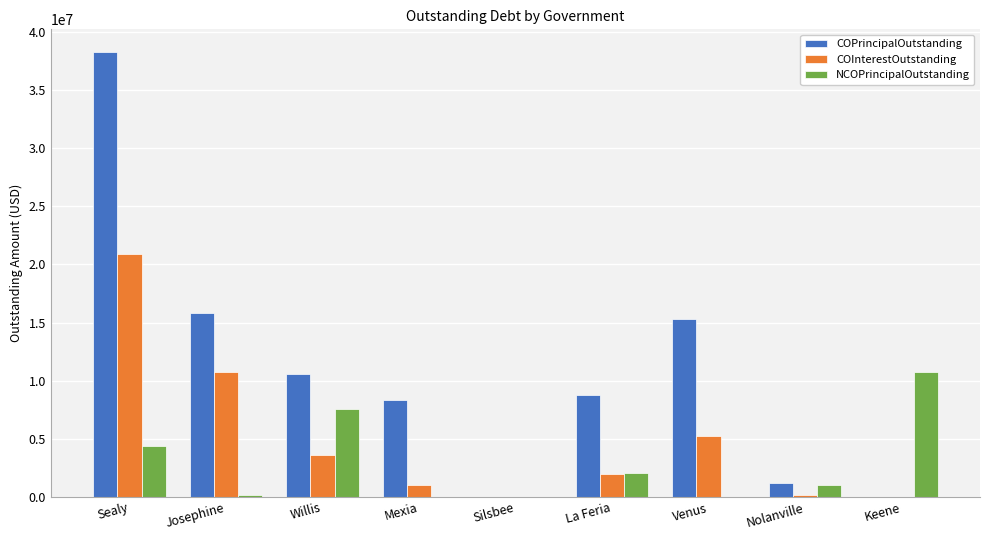

What is the maximum value for NCOPrincipalOutstanding?

10752000.0